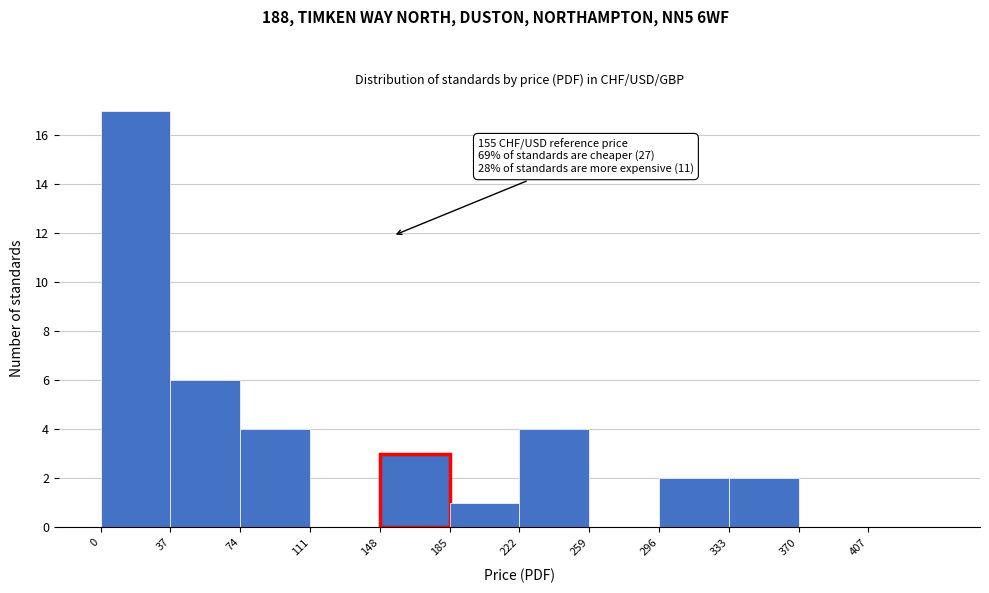

Over which range of the x-axis is the bar tallest?

0 to 37